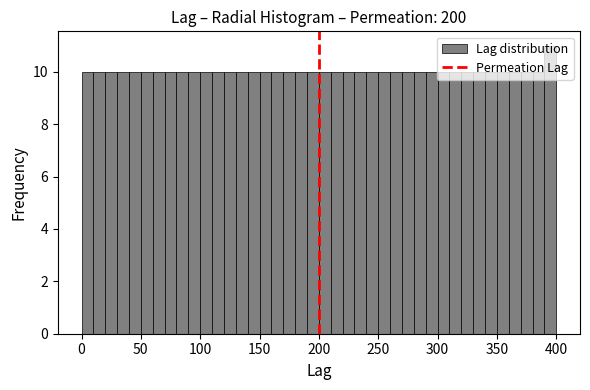

Around what value on the x-axis is the tallest bar? Give the approximate position of its centre, as read against the axis.

395